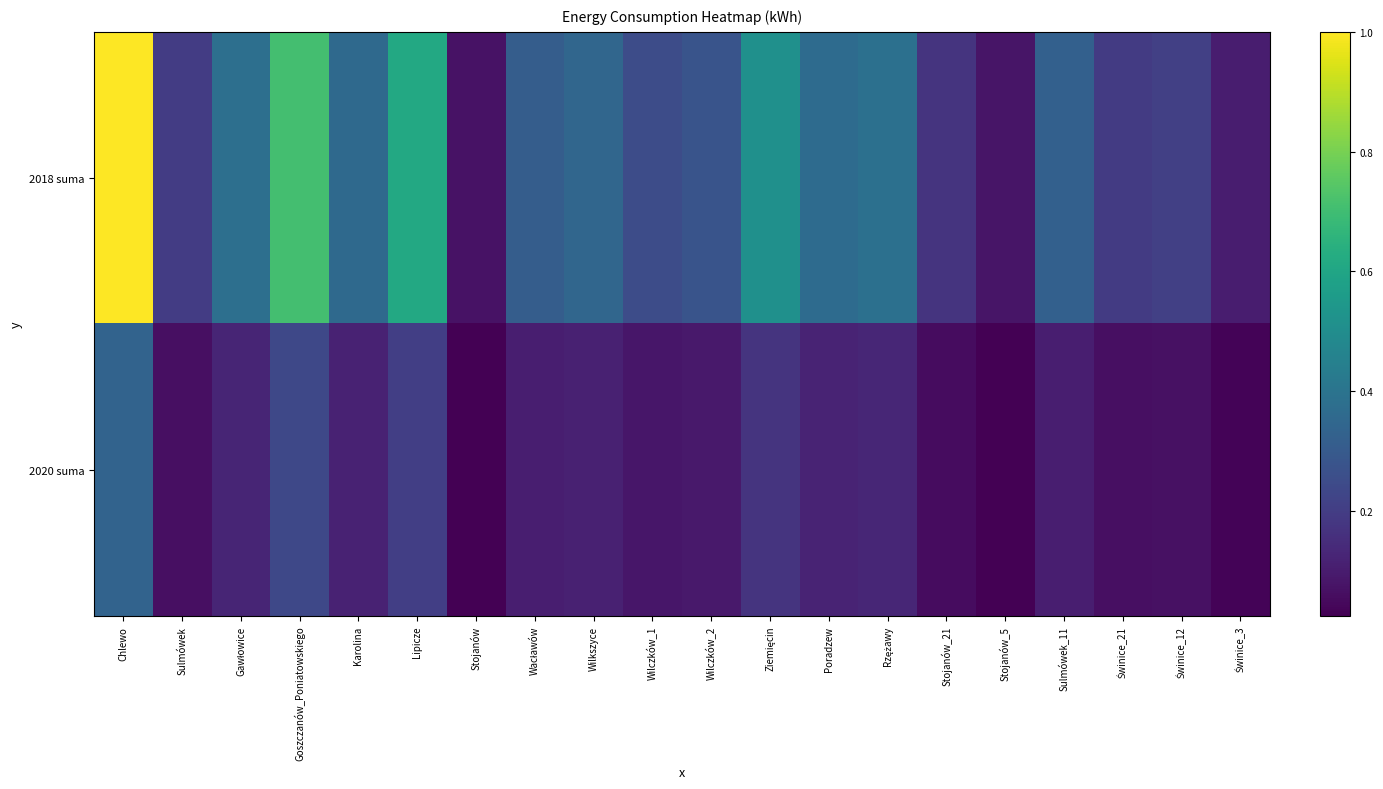

What is the total value across all series at Goszczanów_Poniatowskiego?

0.9